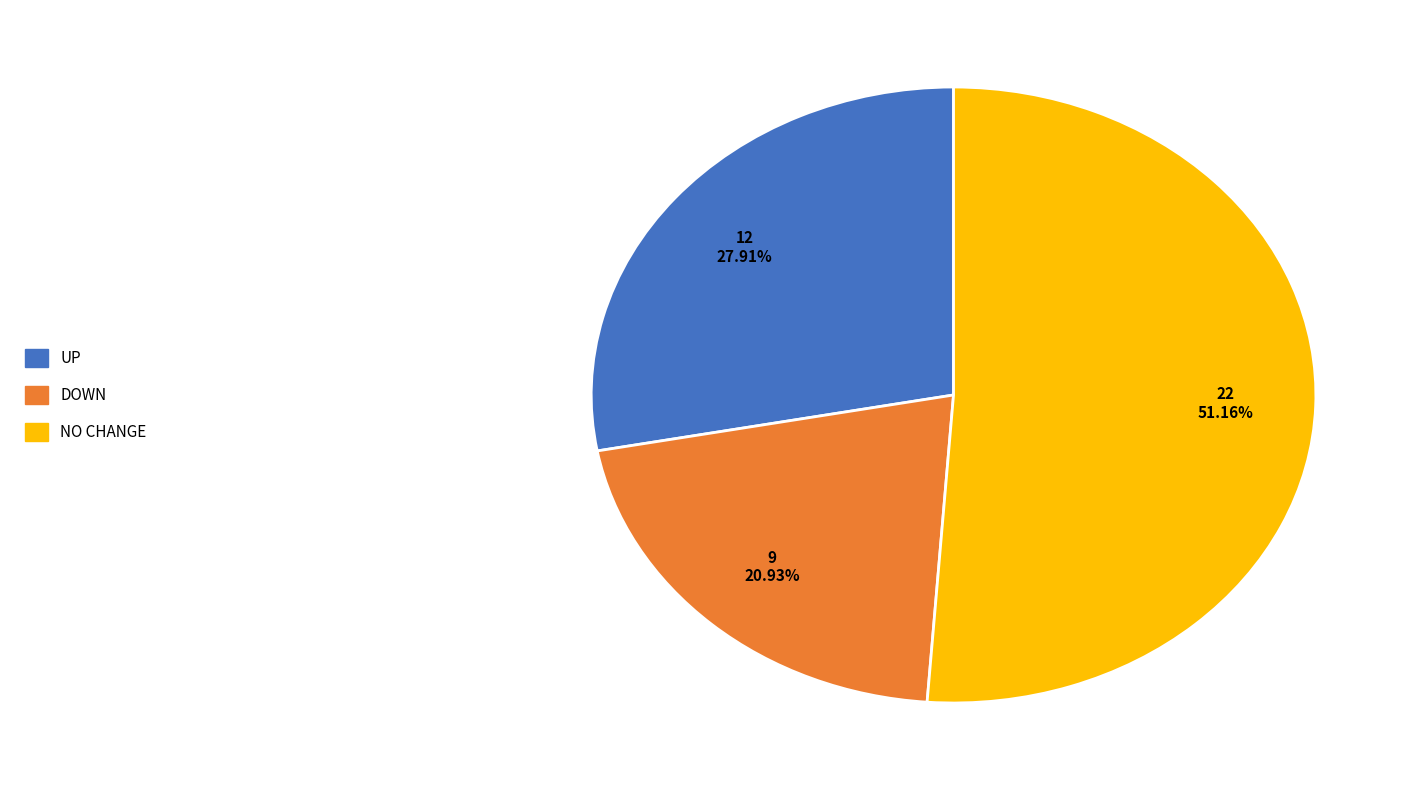

To the nearest percent, what is the difference between the largest and smallest slice percentages?

30%